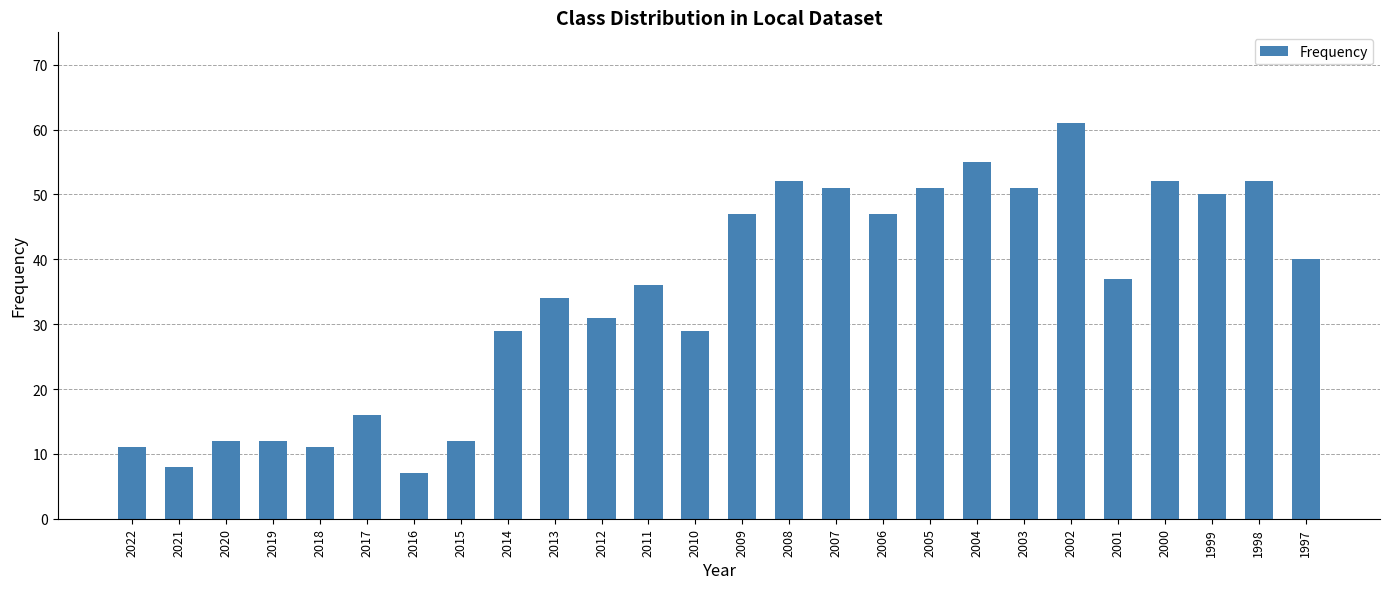

What is the change in value from 2018 to 2000?

+41